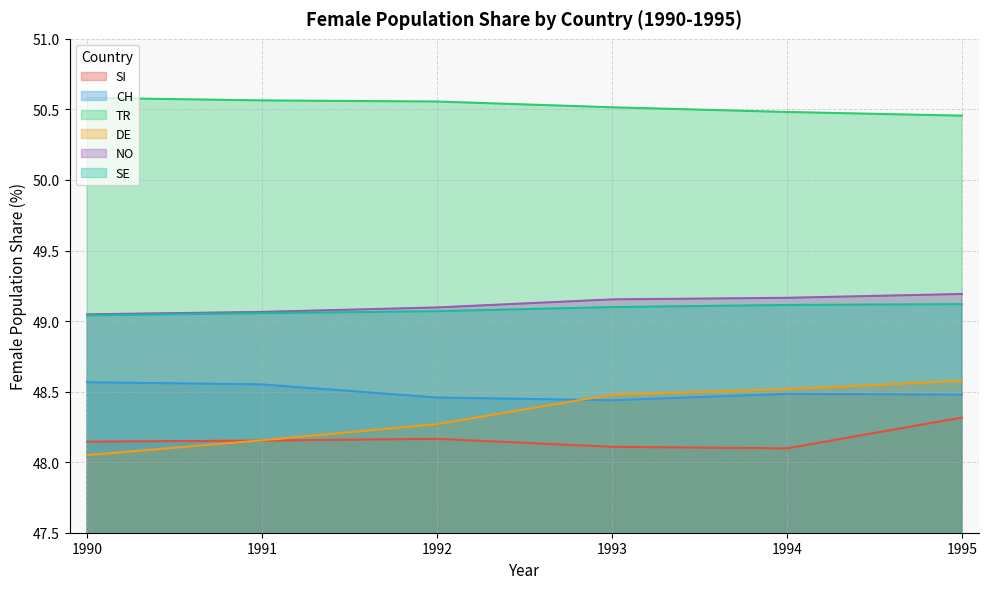

Reading left to right, what are all the values shown in this chart?

SI: 1990=48.1	1991=48.2	1992=48.2	1993=48.1	1994=48.1	1995=48.3
CH: 1990=48.6	1991=48.6	1992=48.5	1993=48.4	1994=48.5	1995=48.5
TR: 1990=50.6	1991=50.6	1992=50.6	1993=50.5	1994=50.5	1995=50.5
DE: 1990=48.0	1991=48.2	1992=48.3	1993=48.5	1994=48.5	1995=48.6
NO: 1990=49.0	1991=49.1	1992=49.1	1993=49.2	1994=49.2	1995=49.2
SE: 1990=49.0	1991=49.1	1992=49.1	1993=49.1	1994=49.1	1995=49.1